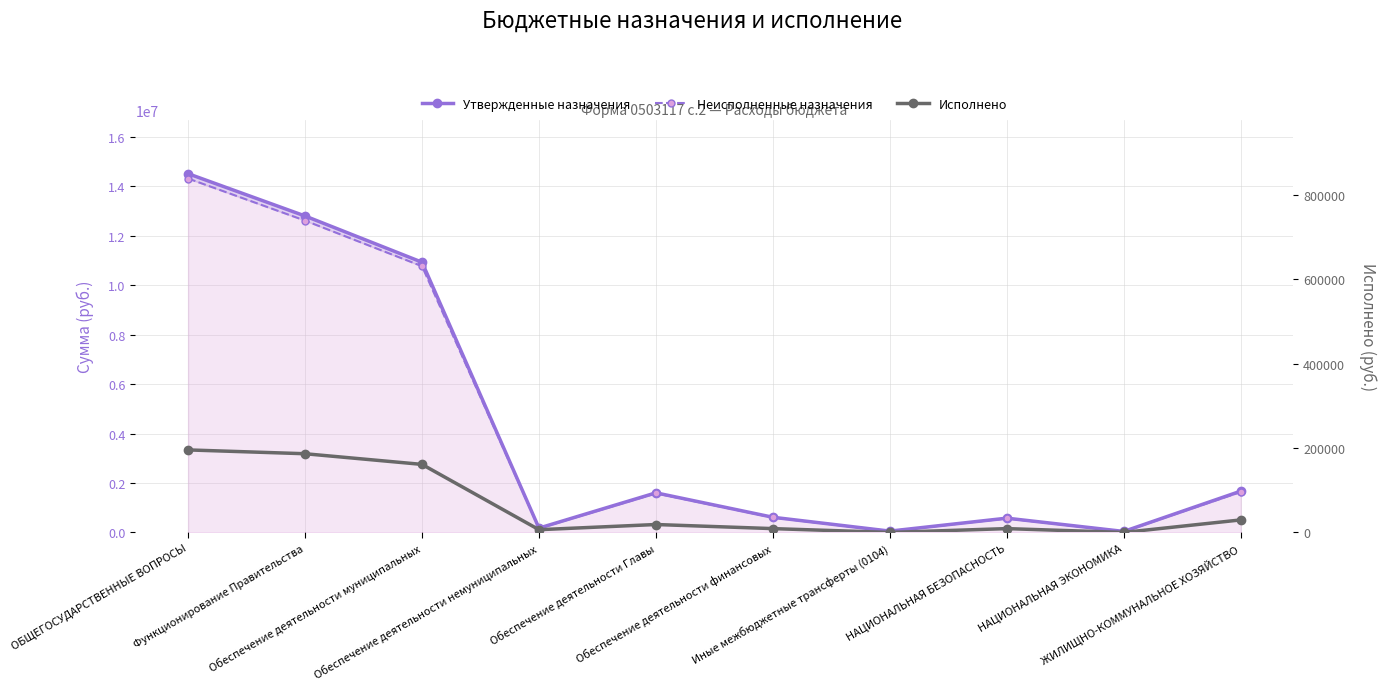

True or false: Неисполненные назначения has more than 2 interior local peaks.

False